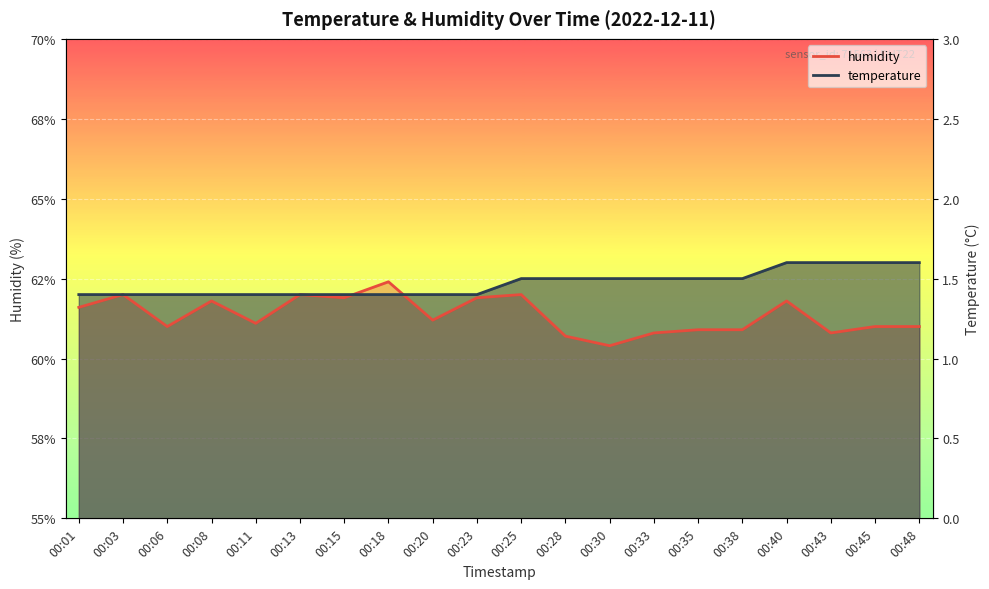

How many lines are shown in the chart?

2